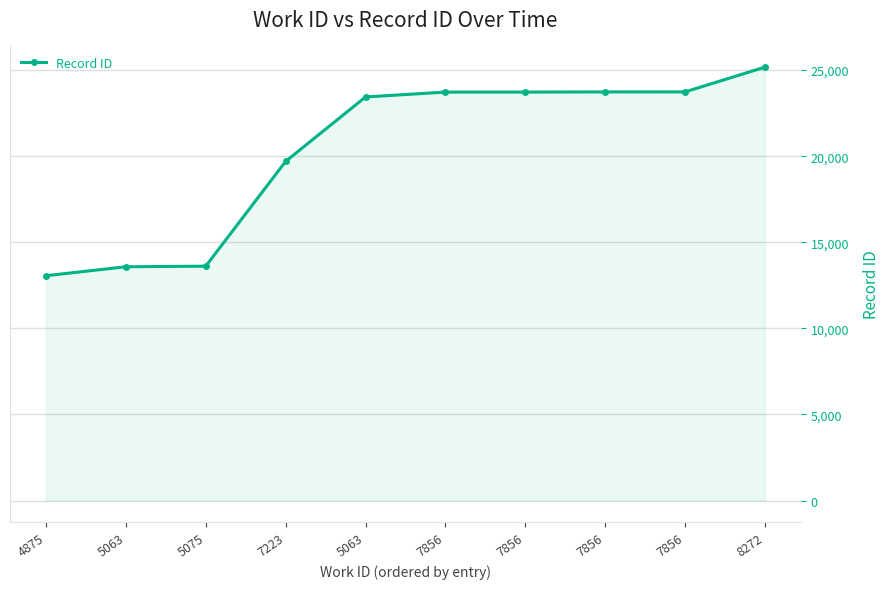

How many lines are shown in the chart?

1